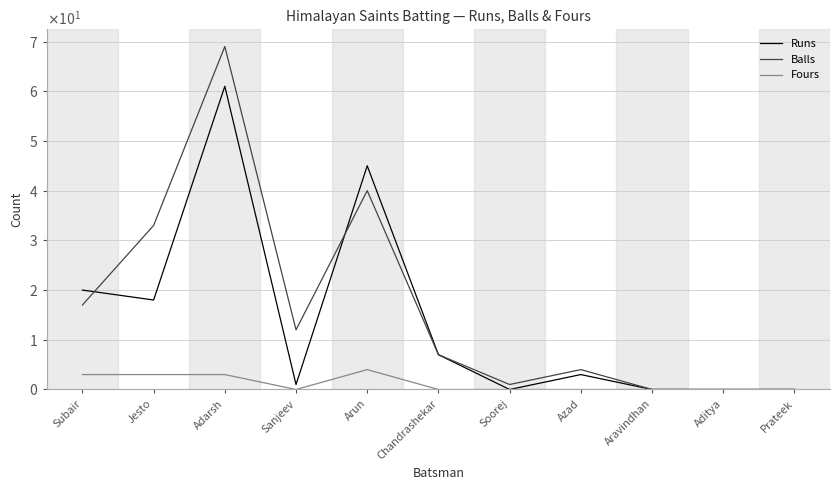

What is the average value of the Balls series?

17